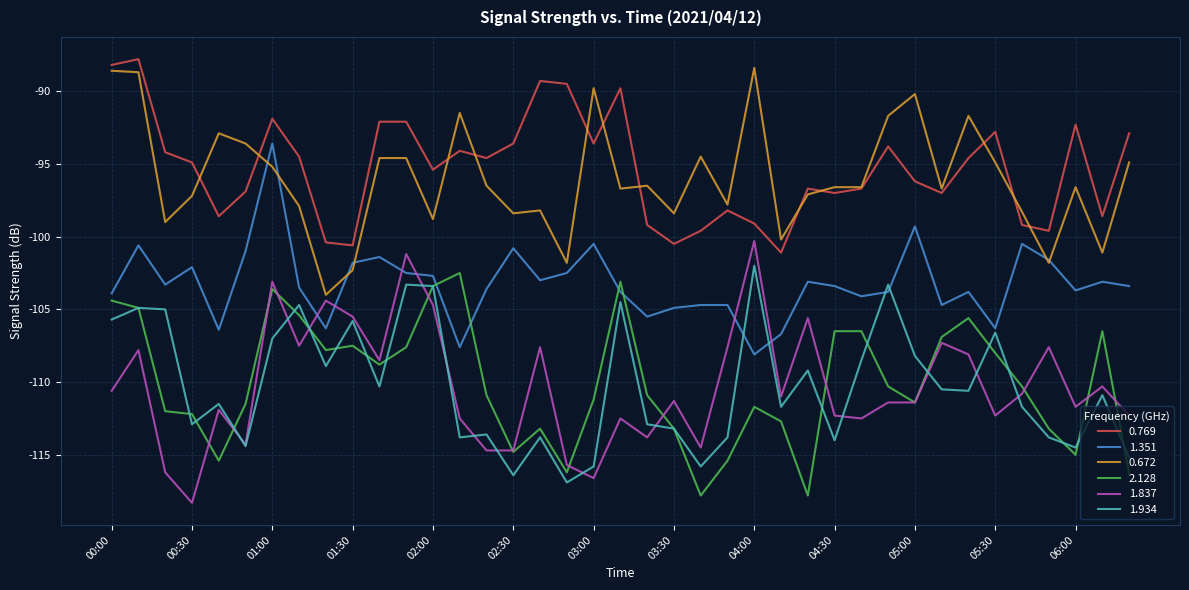

What are all the series names shown in the legend?

0.769, 1.351, 0.672, 2.128, 1.837, 1.934